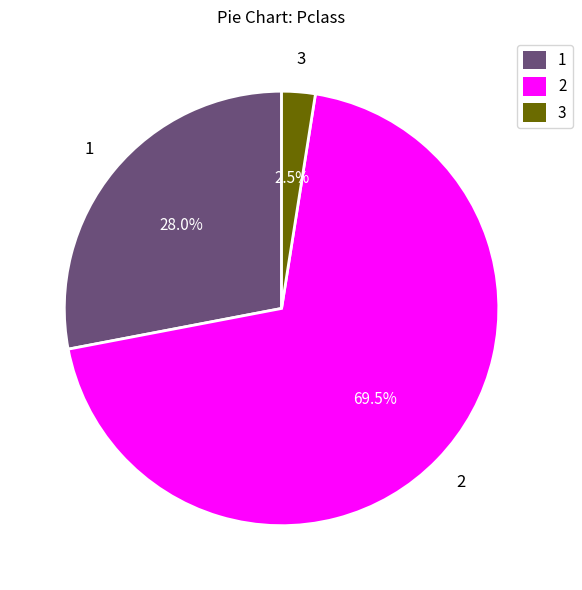

To the nearest percent, what is the average slice percentage?

33%